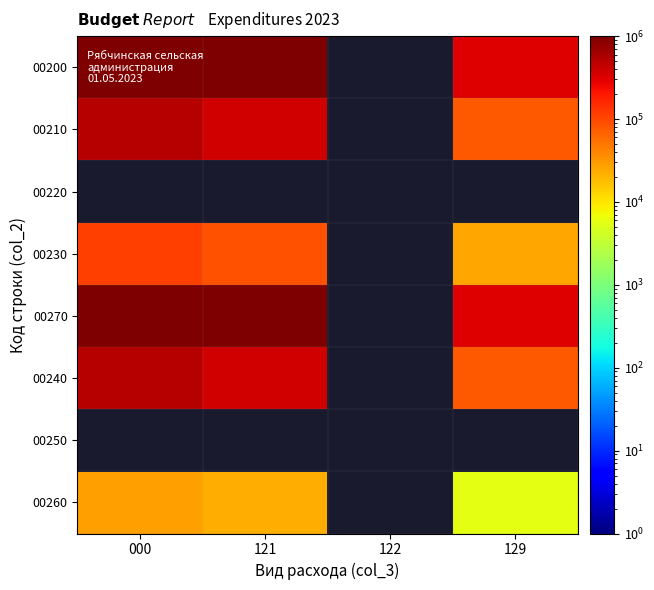

Count the number of data series in this chart.

8